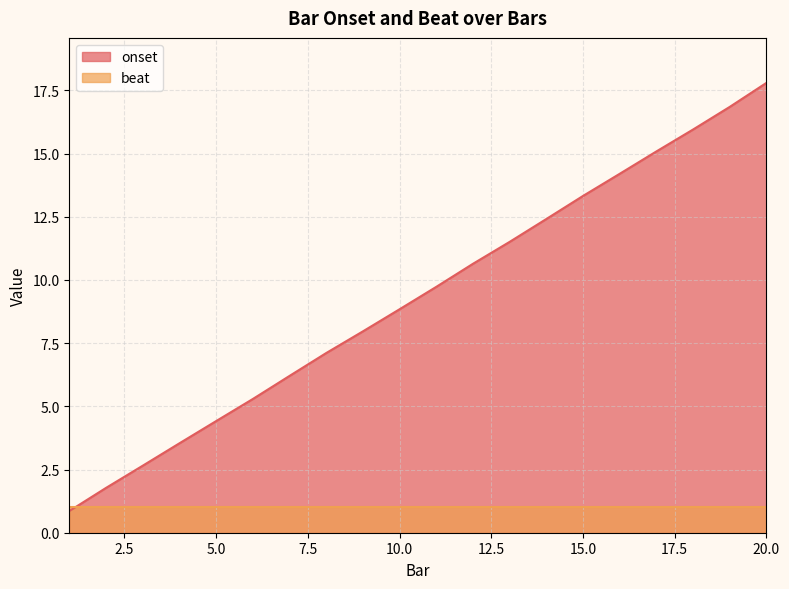

Count the number of values greater than 9.

10